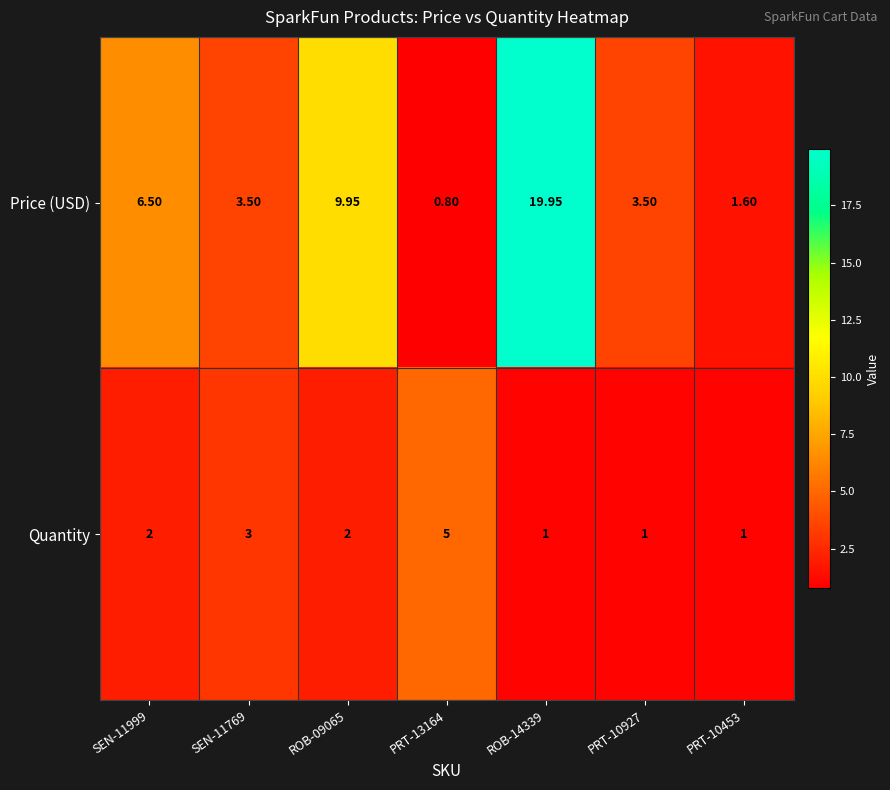

Which series has the largest range (max minus min)?

Price (USD)